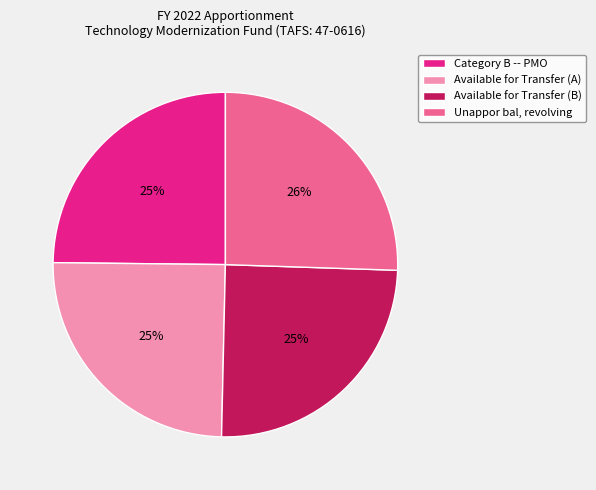

The Available for Transfer (A) slice represents 25% of the pie. True or false?

True